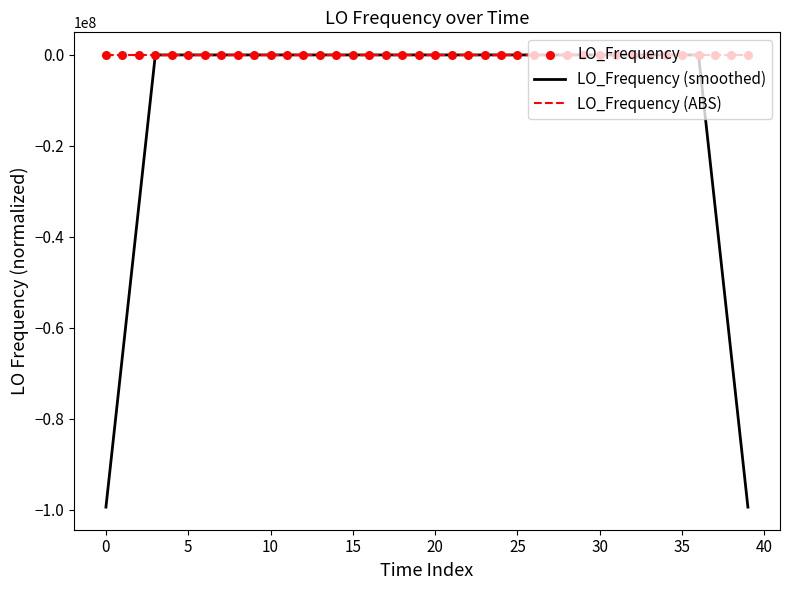

At which category is the sum across all series the highest?

30